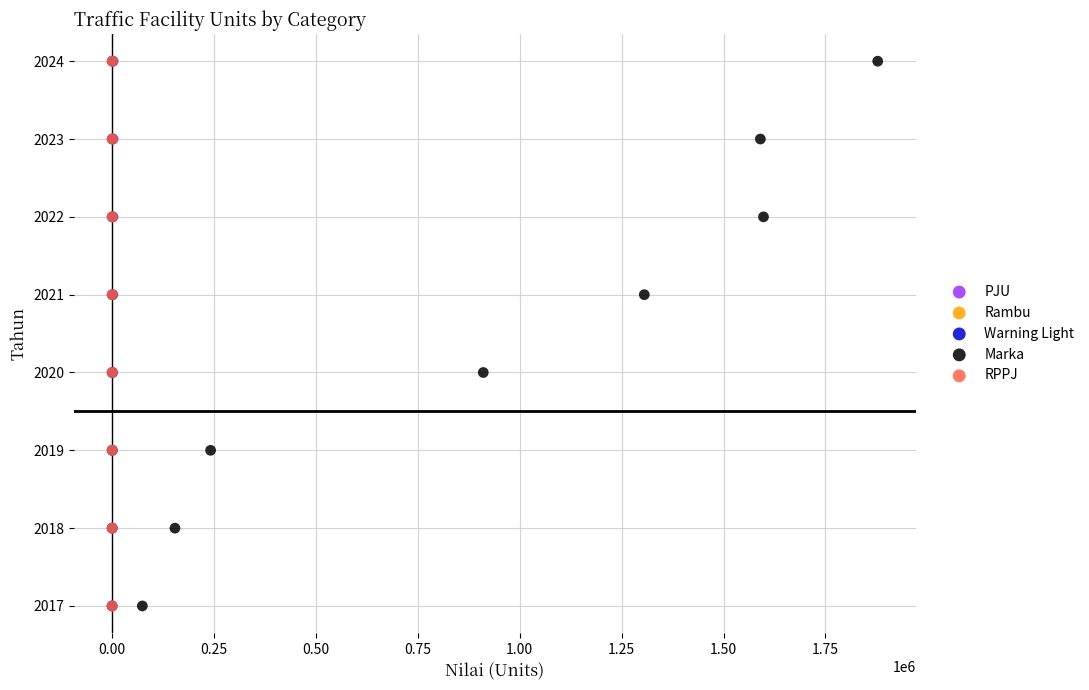

What are all the series names shown in the legend?

PJU, Rambu, Warning Light, Marka, RPPJ